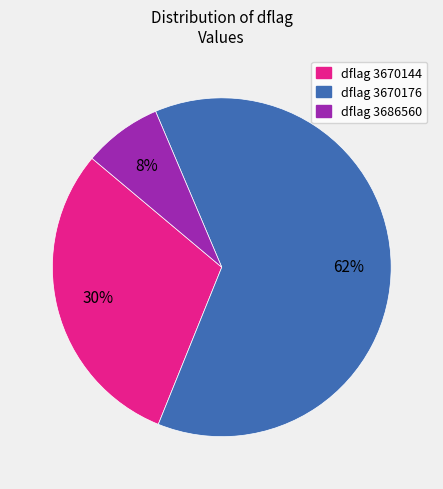

To the nearest percent, what is the average slice percentage?

33%